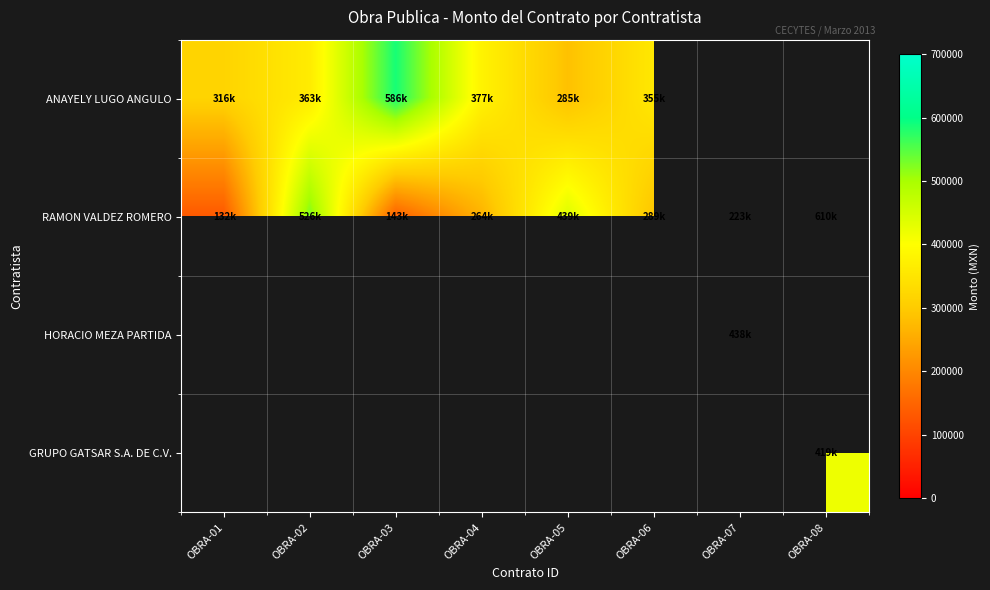

Is it true that RAMON VALDEZ ROMERO equals 223370.2 at OBRA-02?

False